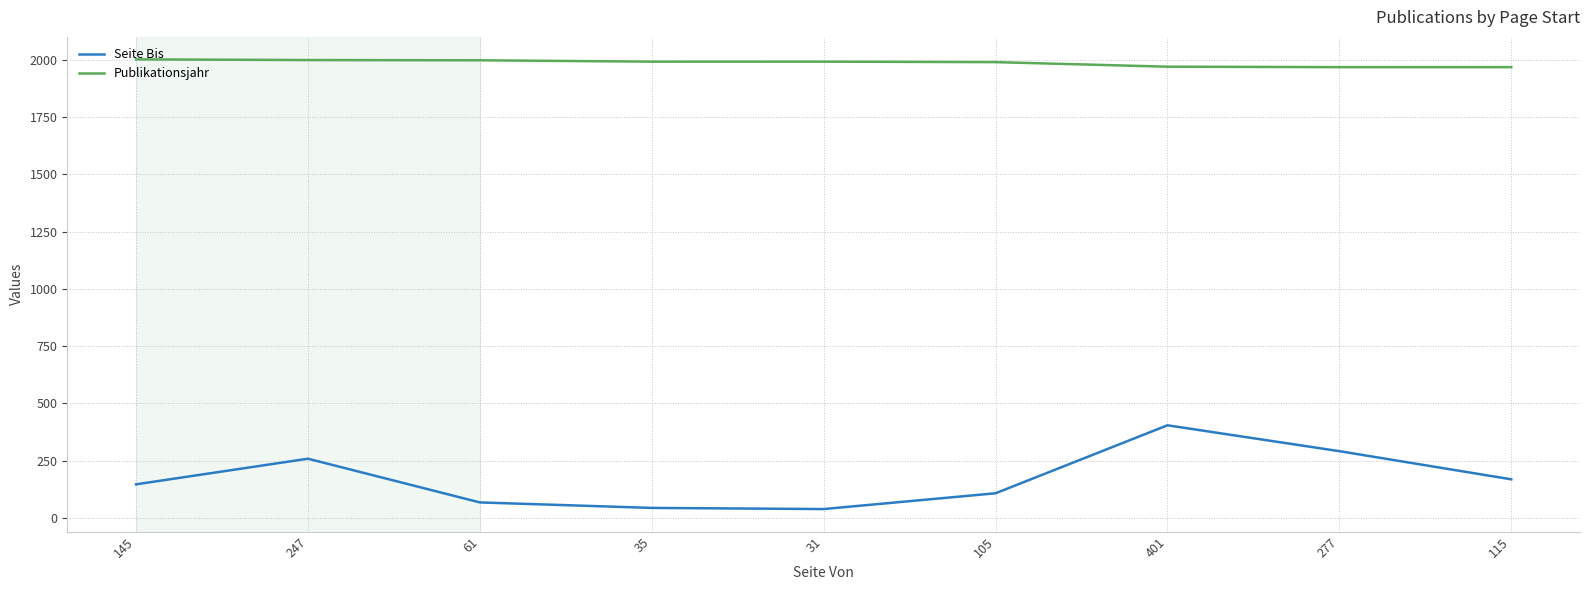

Between 31 and 401, which series saw the biggest shift?

Seite Bis